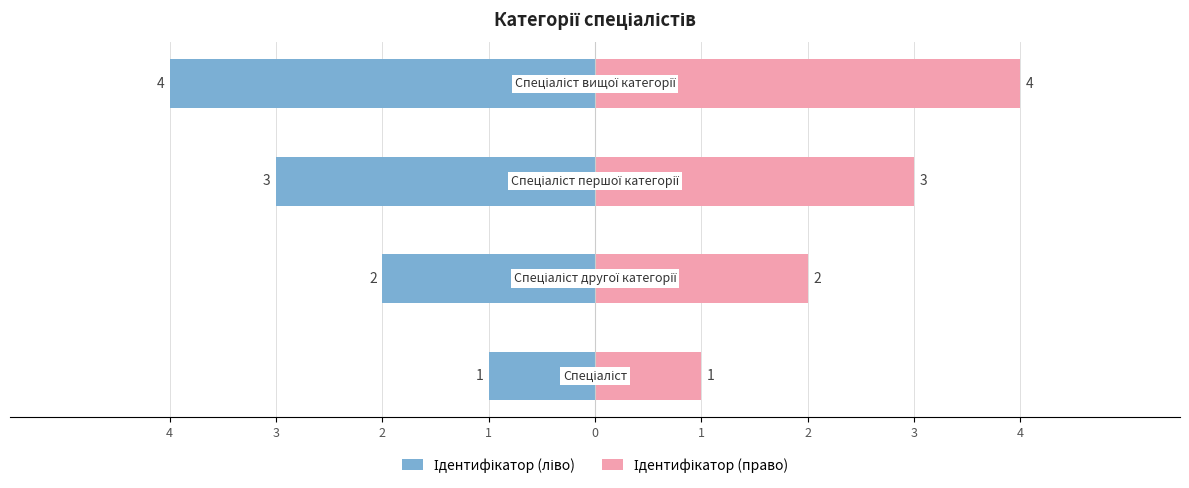

What is the difference between the maximum and minimum values in the Ідентифікатор (ліво) series?

3